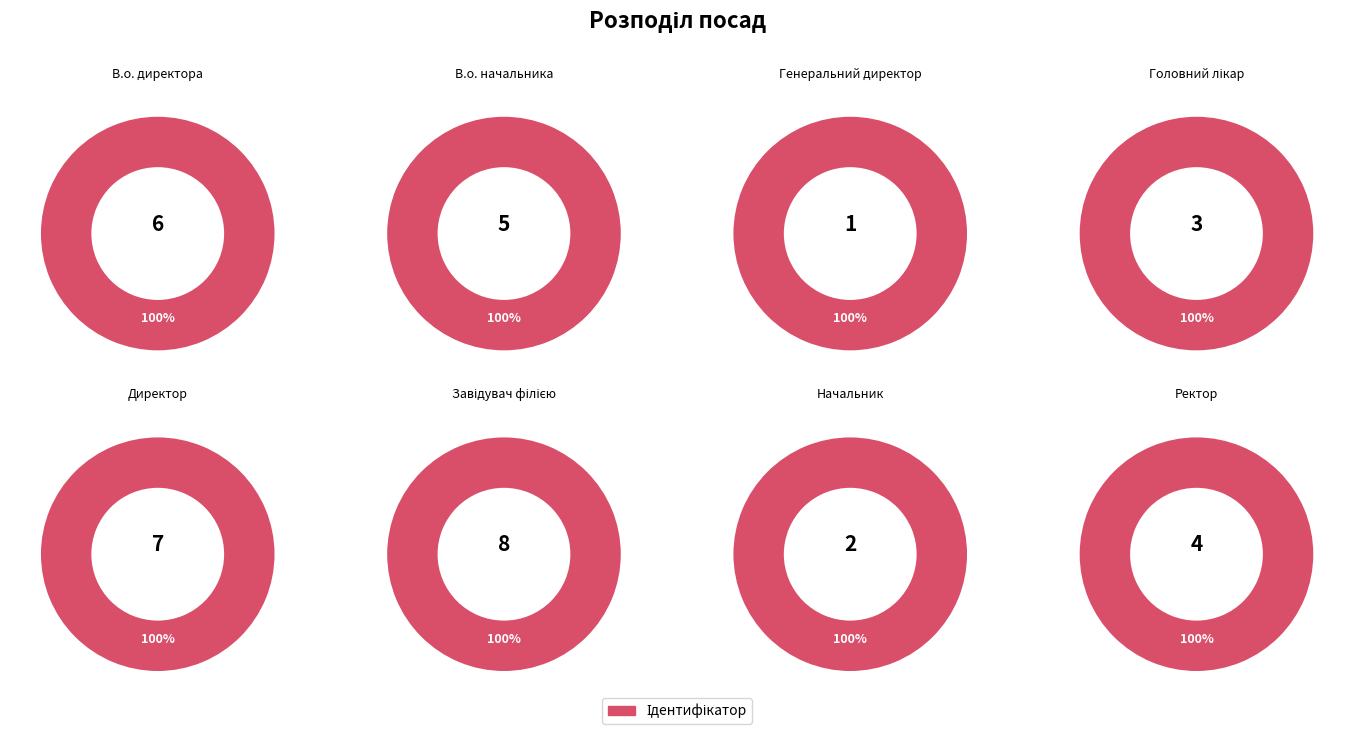

Is В.о. начальника the majority of the pie?

No